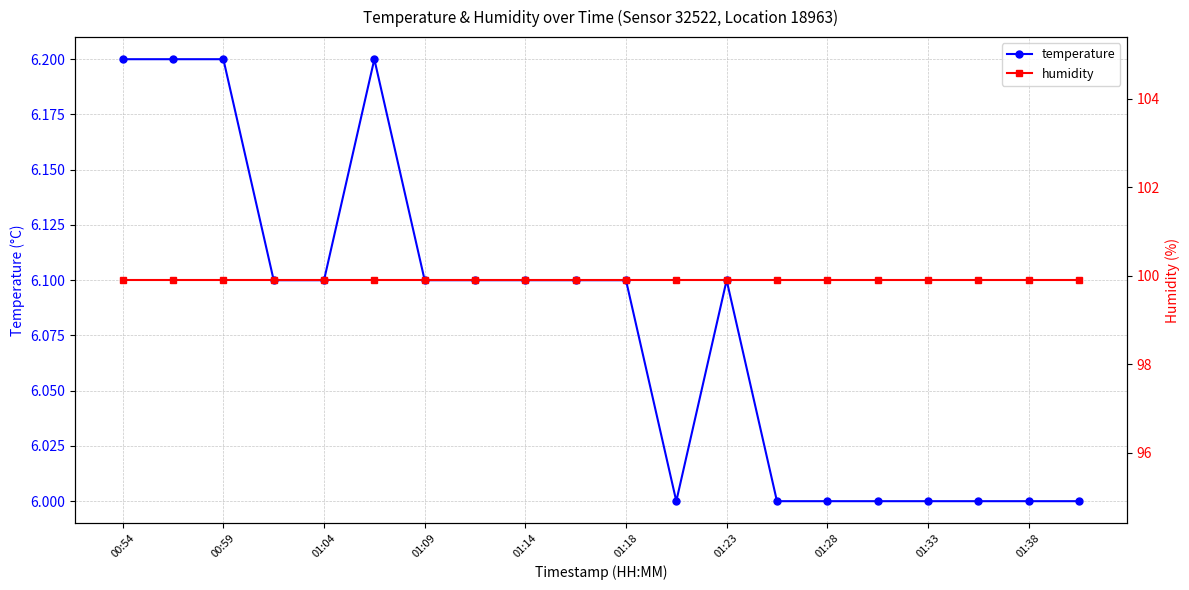

True or false: temperature and humidity intersect in this chart.

False